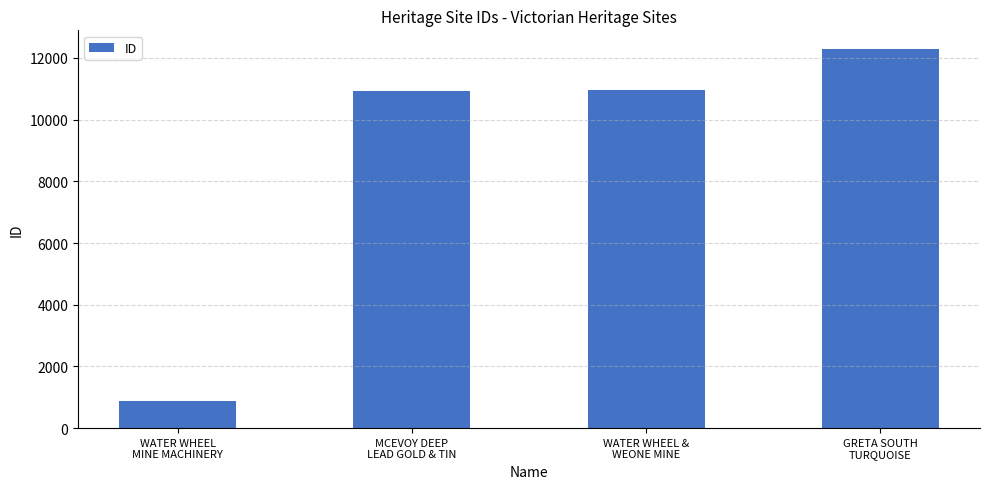

At which category does the chart reach its minimum across all series?

WATER WHEEL
MINE MACHINERY